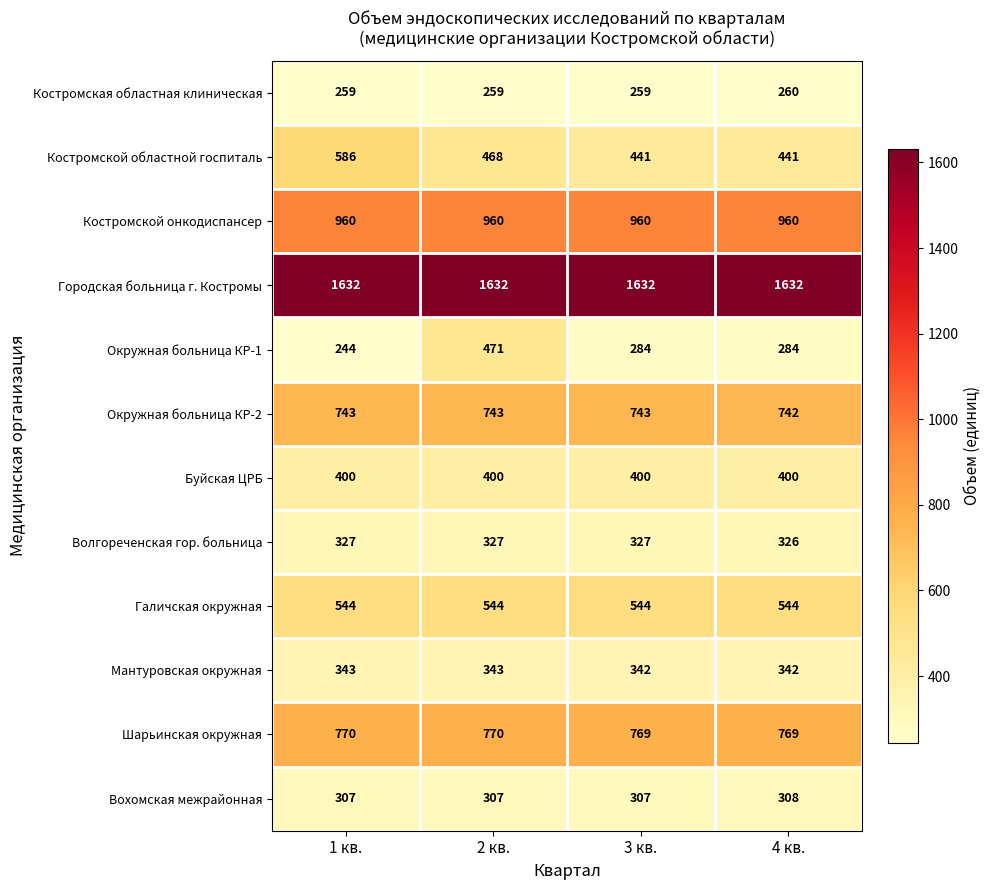

Rank the series by their maximum value, from lowest to highest.

Костромская областная клиническая, Вохомская межрайонная, Волгореченская гор. больница, Мантуровская окружная, Буйская ЦРБ, Окружная больница КР-1, Галичская окружная, Костромской областной госпиталь, Окружная больница КР-2, Шарьинская окружная, Костромской онкодиспансер, Городская больница г. Костромы